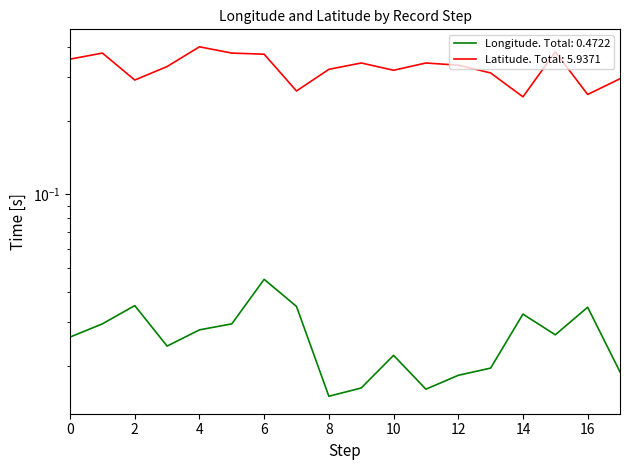

Reading left to right, list all the values displayed in this chart.

Longitude: 0=0.0	1=0.0	2=0.0	3=0.0	4=0.0	5=0.0	6=0.0	7=0.0	8=0.0	9=0.0	10=0.0	11=0.0	12=0.0	13=0.0	14=0.0	15=0.0	16=0.0	17=0.0
Latitude: 0=0.4	1=0.4	2=0.3	3=0.3	4=0.4	5=0.4	6=0.4	7=0.3	8=0.3	9=0.3	10=0.3	11=0.3	12=0.3	13=0.3	14=0.2	15=0.4	16=0.3	17=0.3